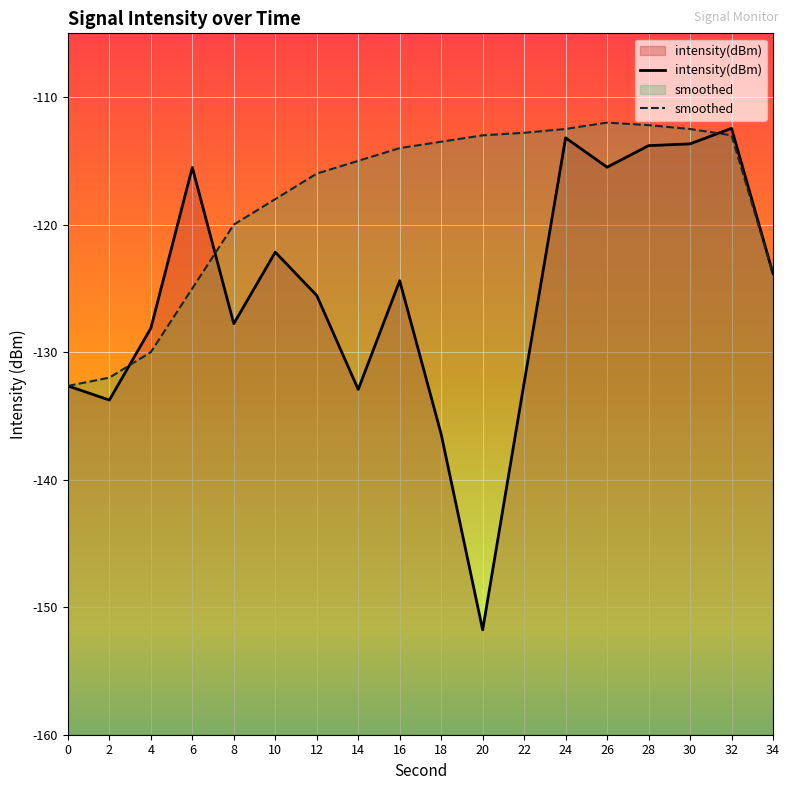

Which series has the largest range (max minus min)?

intensity(dBm)